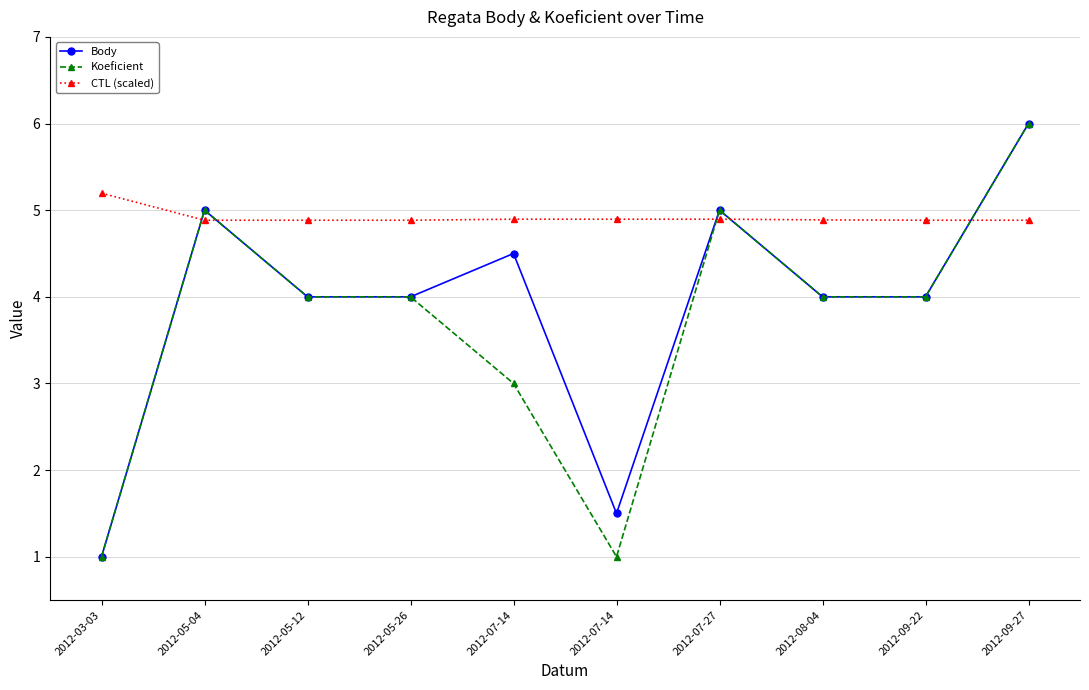

How many categories are shown in the chart?

10